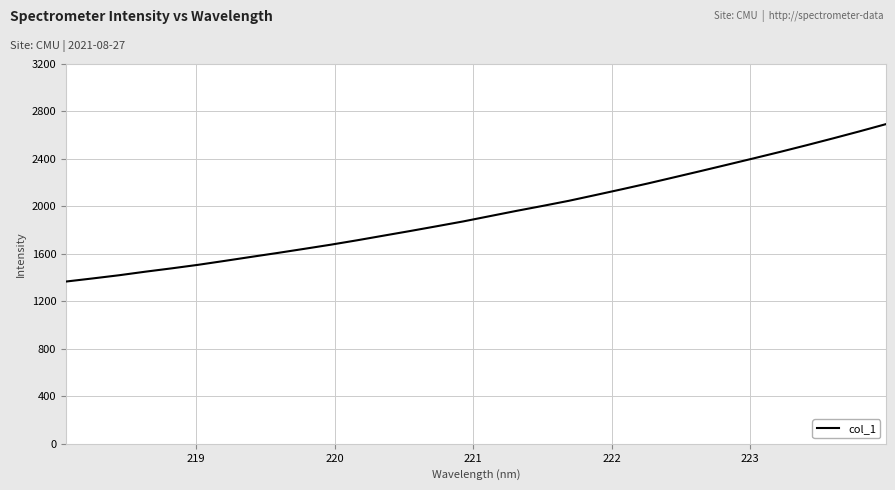

Reading left to right, list all the values displayed in this chart.

1367.1	1393.1	1420.0	1450.3	1478.5	1508.4	1541.4	1575.1	1608.3	1642.7	1677.5	1714.9	1754.0	1792.8	1832.8	1873.4	1917.6	1961.7	2003.9	2047.4	2095.6	2144.3	2194.1	2246.3	2298.7	2351.9	2405.5	2459.9	2516.1	2573.6	2632.6	2693.5